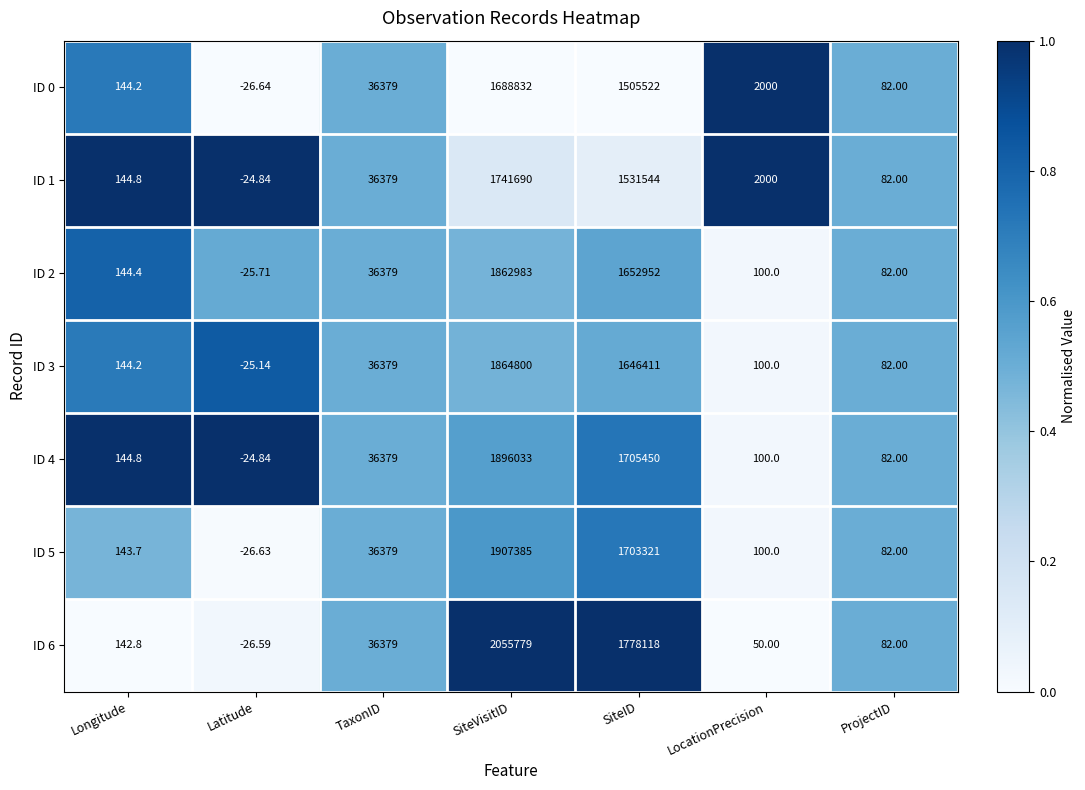

At which label is ID 4 closest to 948004?

SiteID